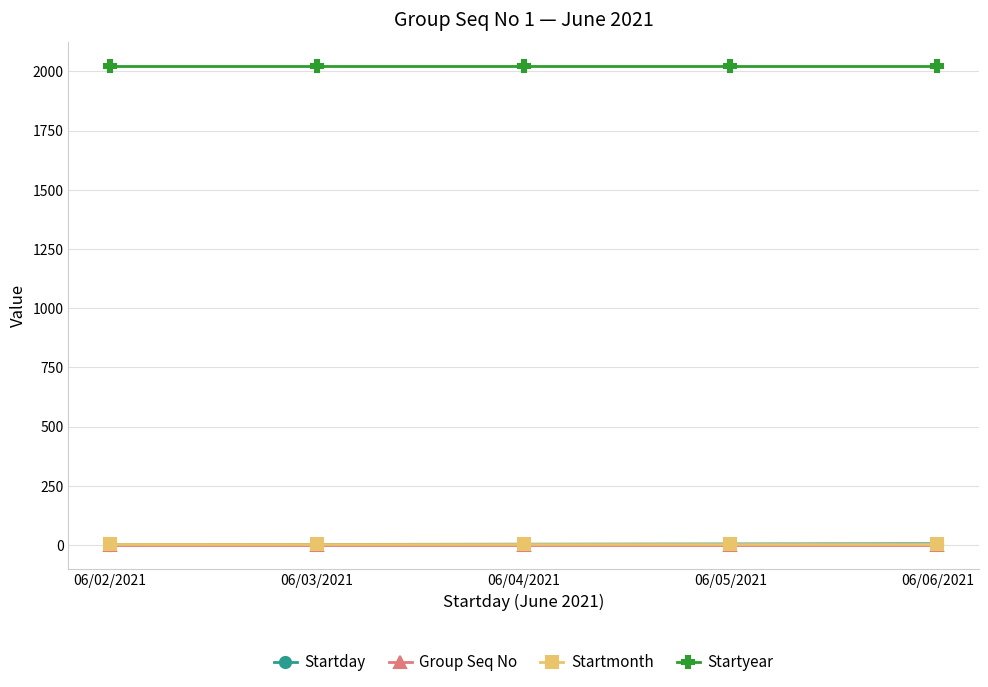

What is the spread (max minus min) of values at 06/04/2021?

2020